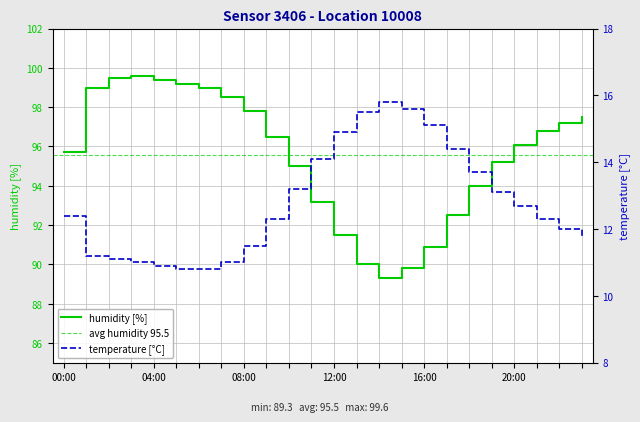

Between 11:00 and 12:00, which series saw the biggest shift?

humidity